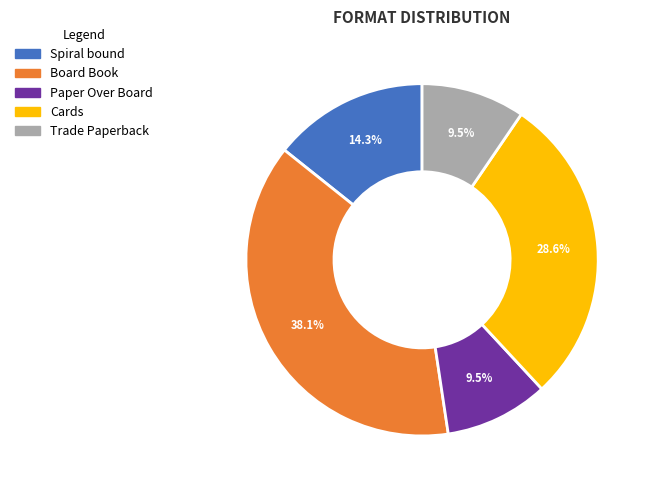

What percentage is the Spiral bound slice, to the nearest percent?

14%